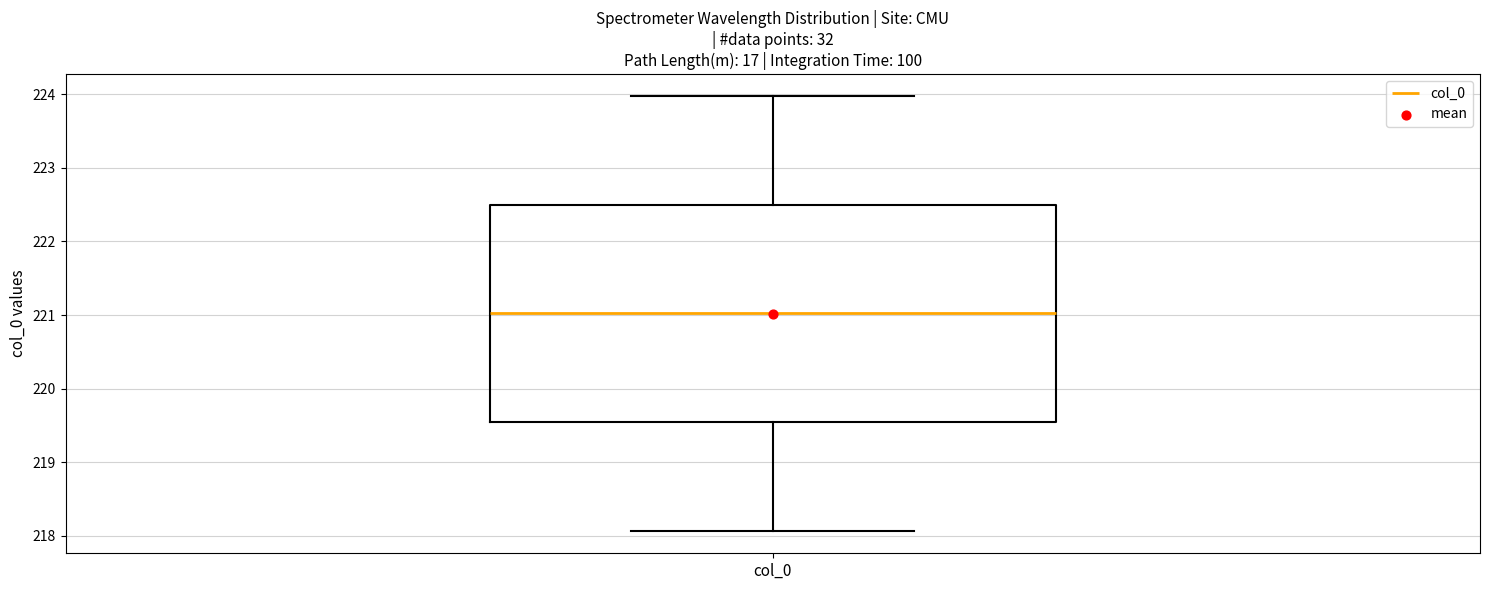

Where does the lower whisker of the box for col_0 end on the y-axis? The values are not printed on the chart, so give them approximately, as read against the axis.

218.1